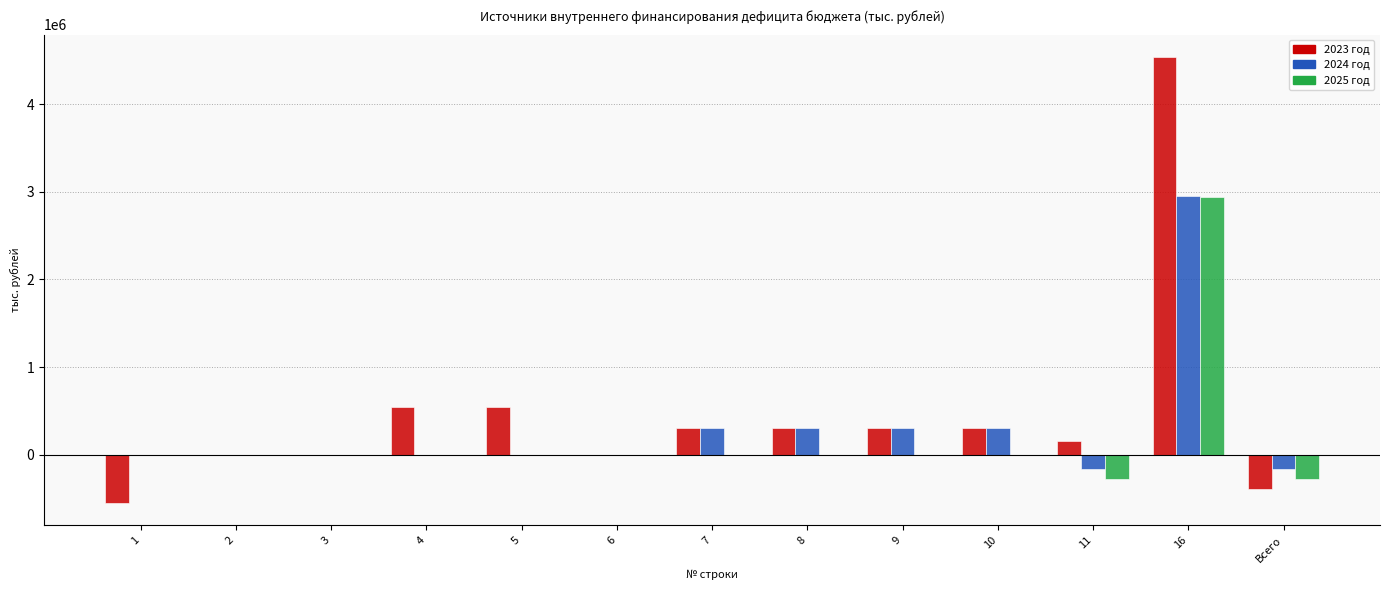

Reading left to right, extract all data points from this chart.

2023 год: 1=-550000.0	2=0.0	3=0.0	4=550000.0	5=550000.0	6=0.0	7=300000.0	8=300000.0	9=300000.0	10=300000.0	11=162051.3	16=4537962.0	Всего=-387948.7
2024 год: 1=0.0	2=0.0	3=0.0	4=0.0	5=0.0	6=0.0	7=300000.0	8=300000.0	9=300000.0	10=300000.0	11=-165442.1	16=2946144.1	Всего=-165442.1
2025 год: 1=0.0	2=0.0	3=0.0	4=0.0	5=0.0	6=0.0	7=0.0	8=0.0	9=0.0	10=0.0	11=-271953.4	16=2941954.0	Всего=-271953.4